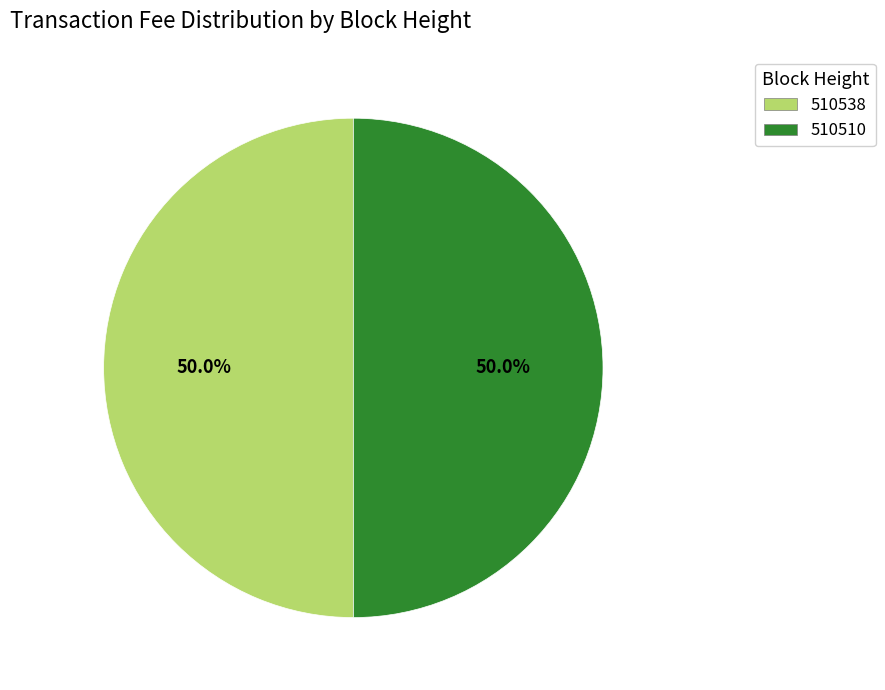

What is the ratio of the value at 510538 to the value at 510510?

1.0